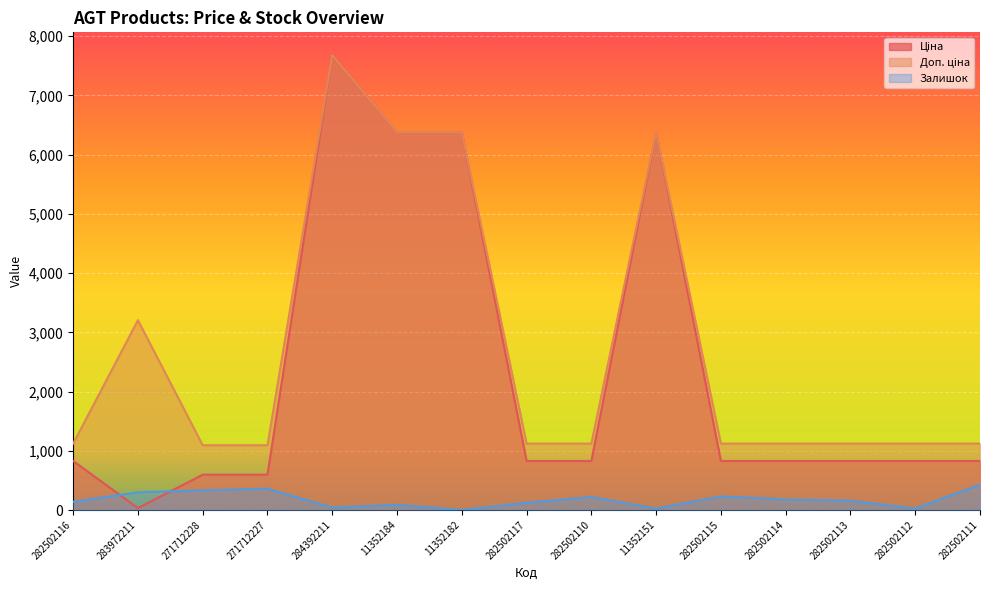

After their last crossing, which series has the higher values: Ціна or Залишок?

Ціна